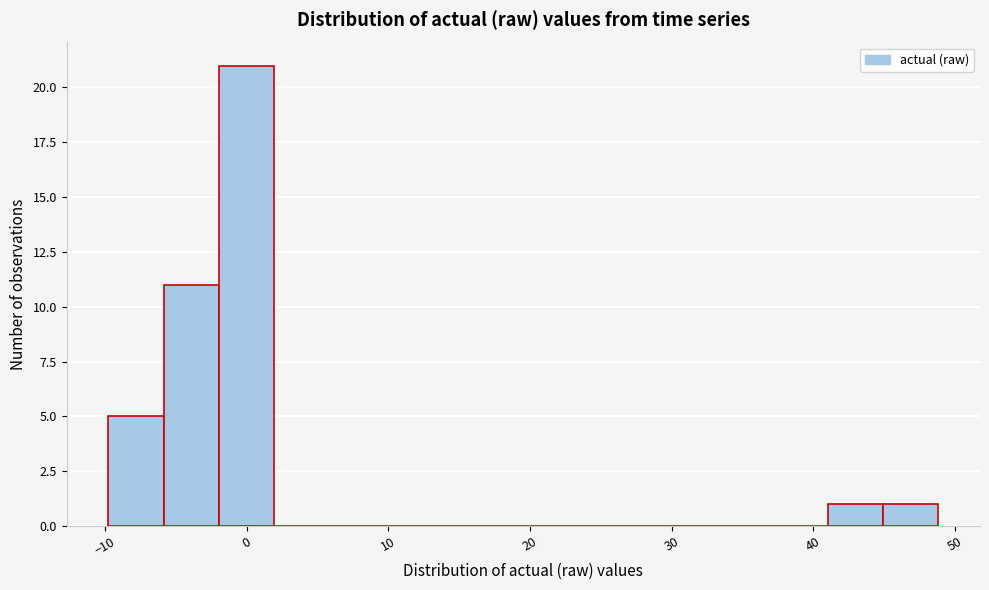

Read against the x-axis, roughly where is the centre of the tallest bar?

0